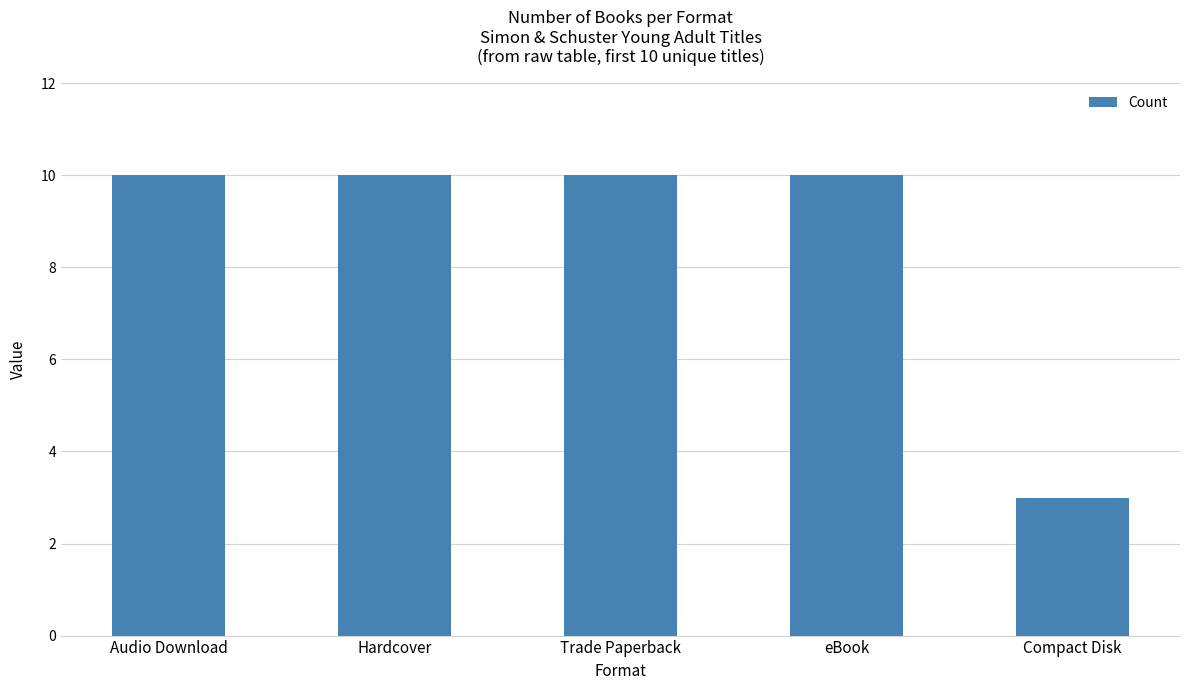

Reading right to left, list all the values displayed in this chart.

Compact Disk=3	eBook=10	Trade Paperback=10	Hardcover=10	Audio Download=10